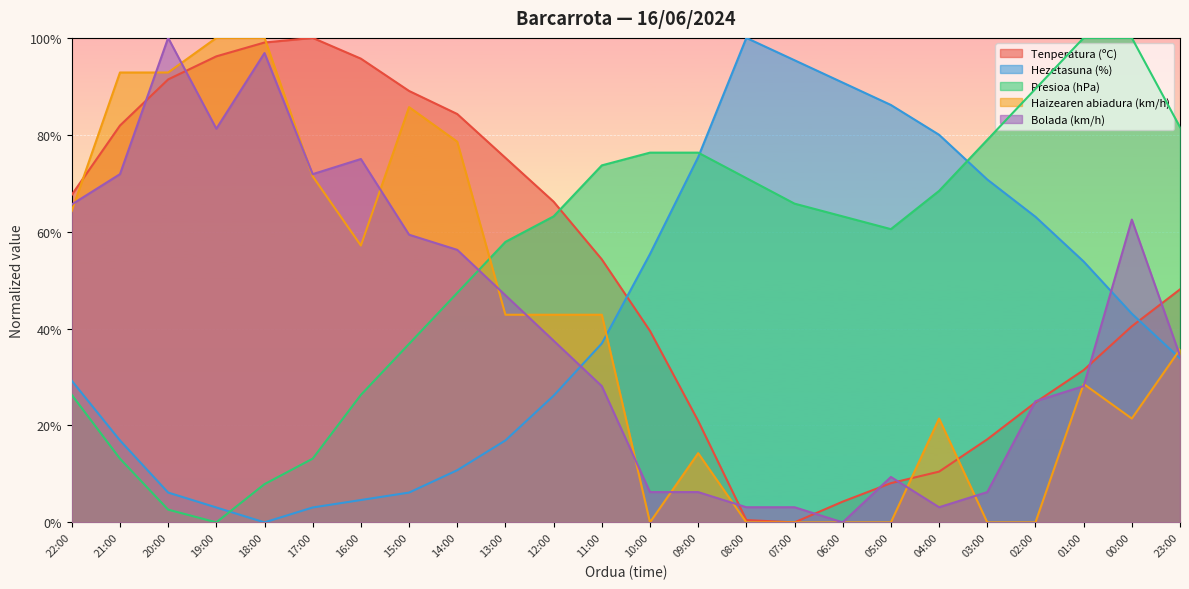

At which category is the sum across all series the highest?

18:00